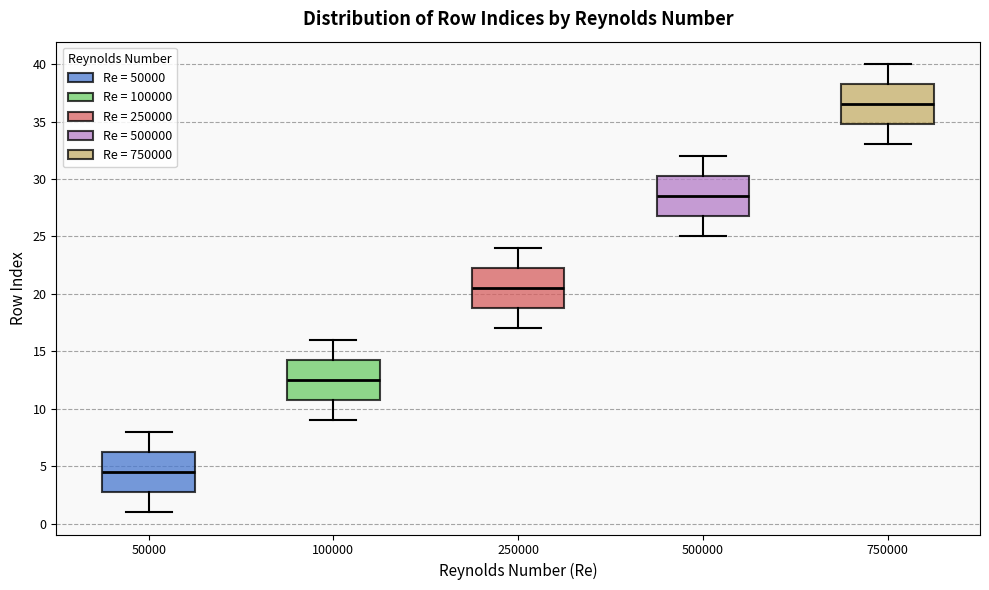

Reading left to right, read every box against the y-axis: the position of its median line, the range the box covers, and the ends of its whiskers. The values are not printed on the chart, so give them approximately, as read against the axis.

50000: median 4.5, box 3.0 to 6.5, whiskers 1.0 to 8.0
100000: median 12.5, box 11.0 to 14.5, whiskers 9.0 to 16.0
250000: median 20.5, box 19.0 to 22.5, whiskers 17.0 to 24.0
500000: median 28.5, box 27.0 to 30.5, whiskers 25.0 to 32.0
750000: median 36.5, box 35.0 to 38.5, whiskers 33.0 to 40.0